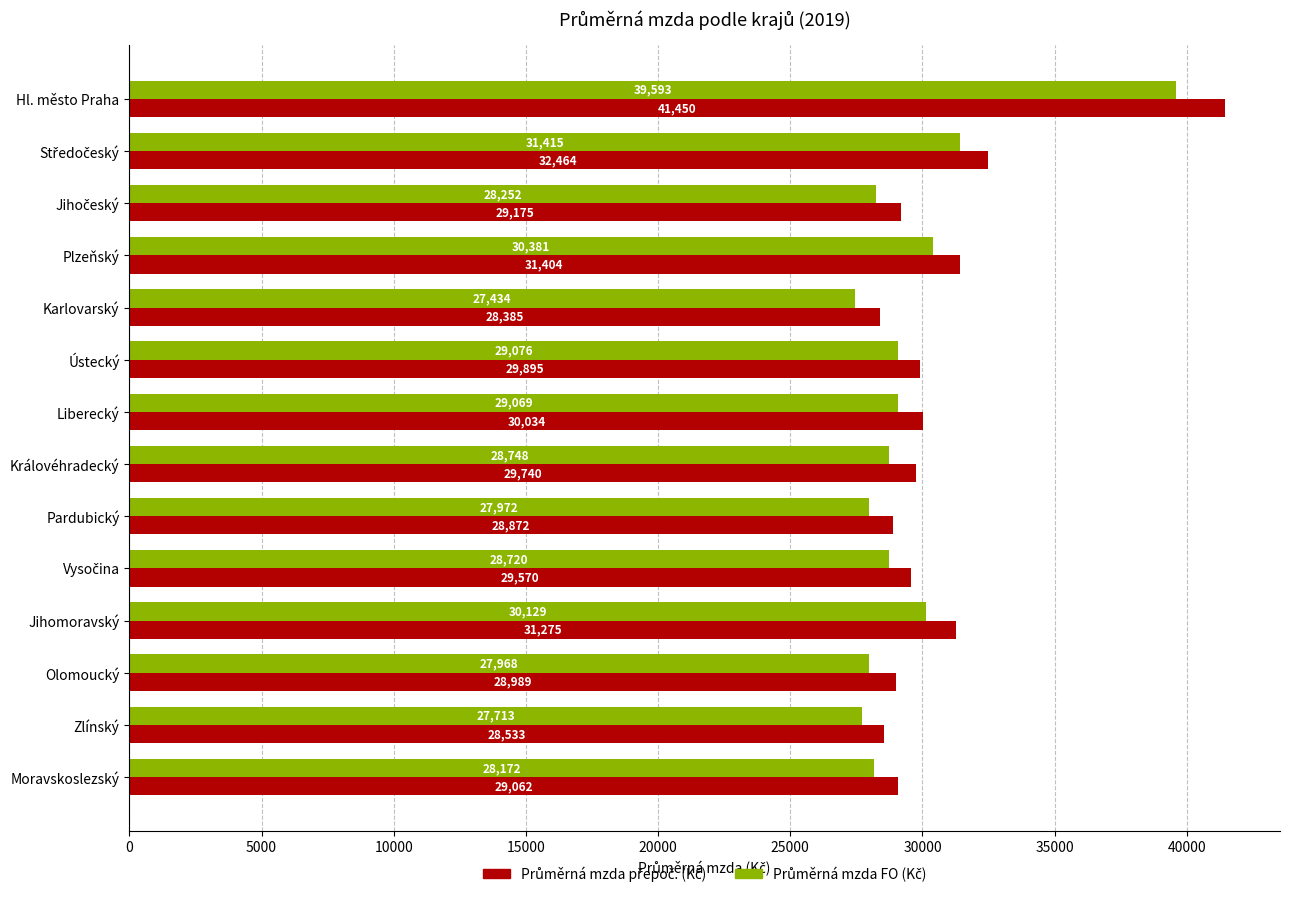

How many categories are shown in the chart?

14